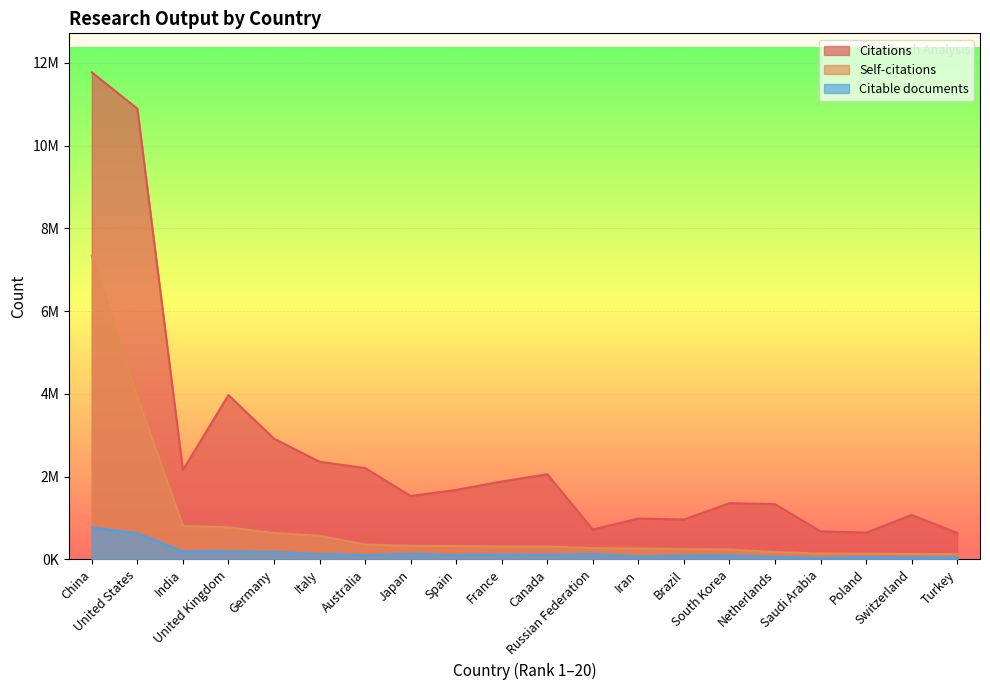

The Citations series shows 3947263 at China. True or false?

False